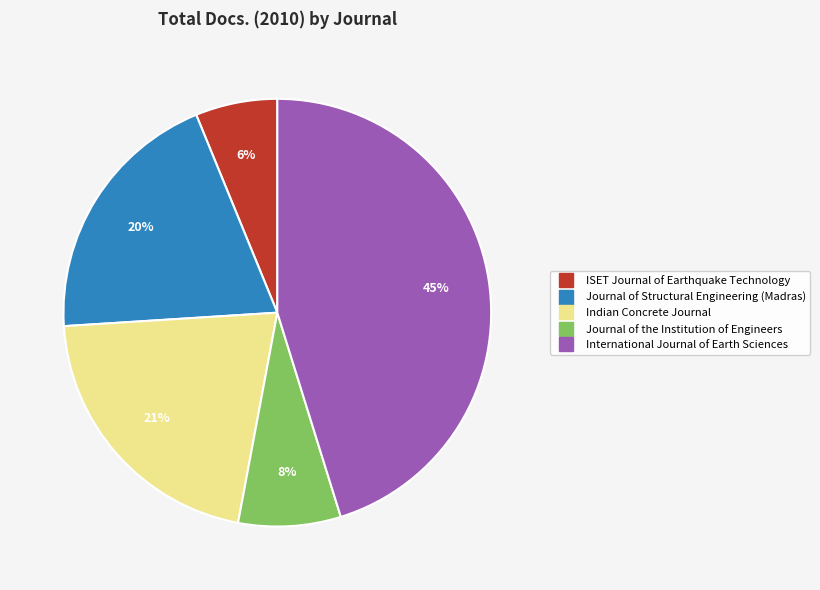

Combined, do Journal of Structural Engineering (Madras) and ISET Journal of Earthquake Technology account for over 50%?

No